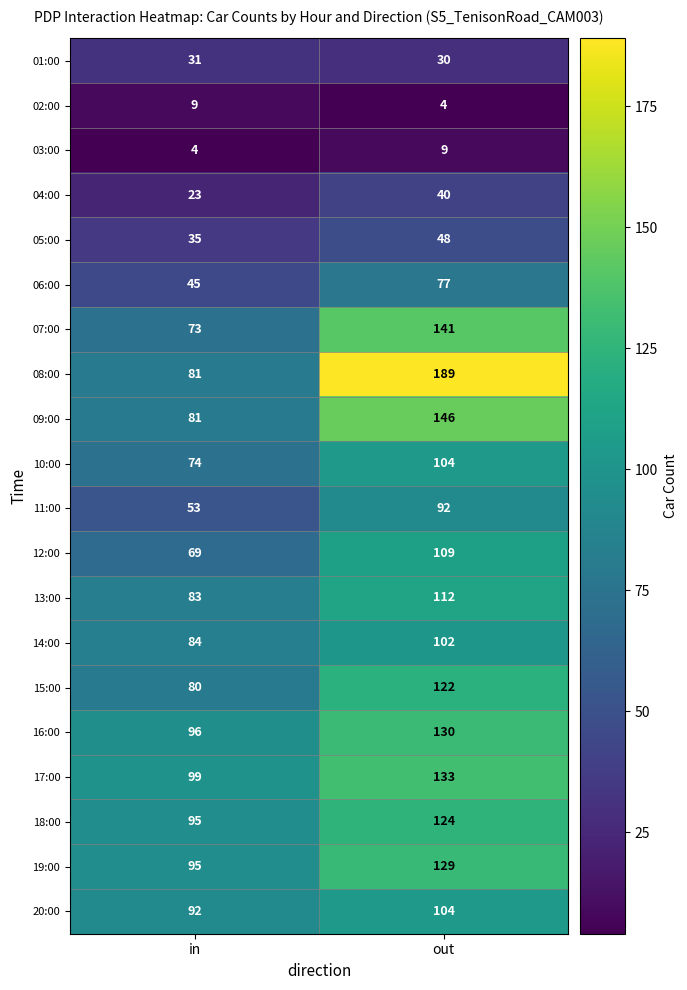

What is the greatest value displayed?

189